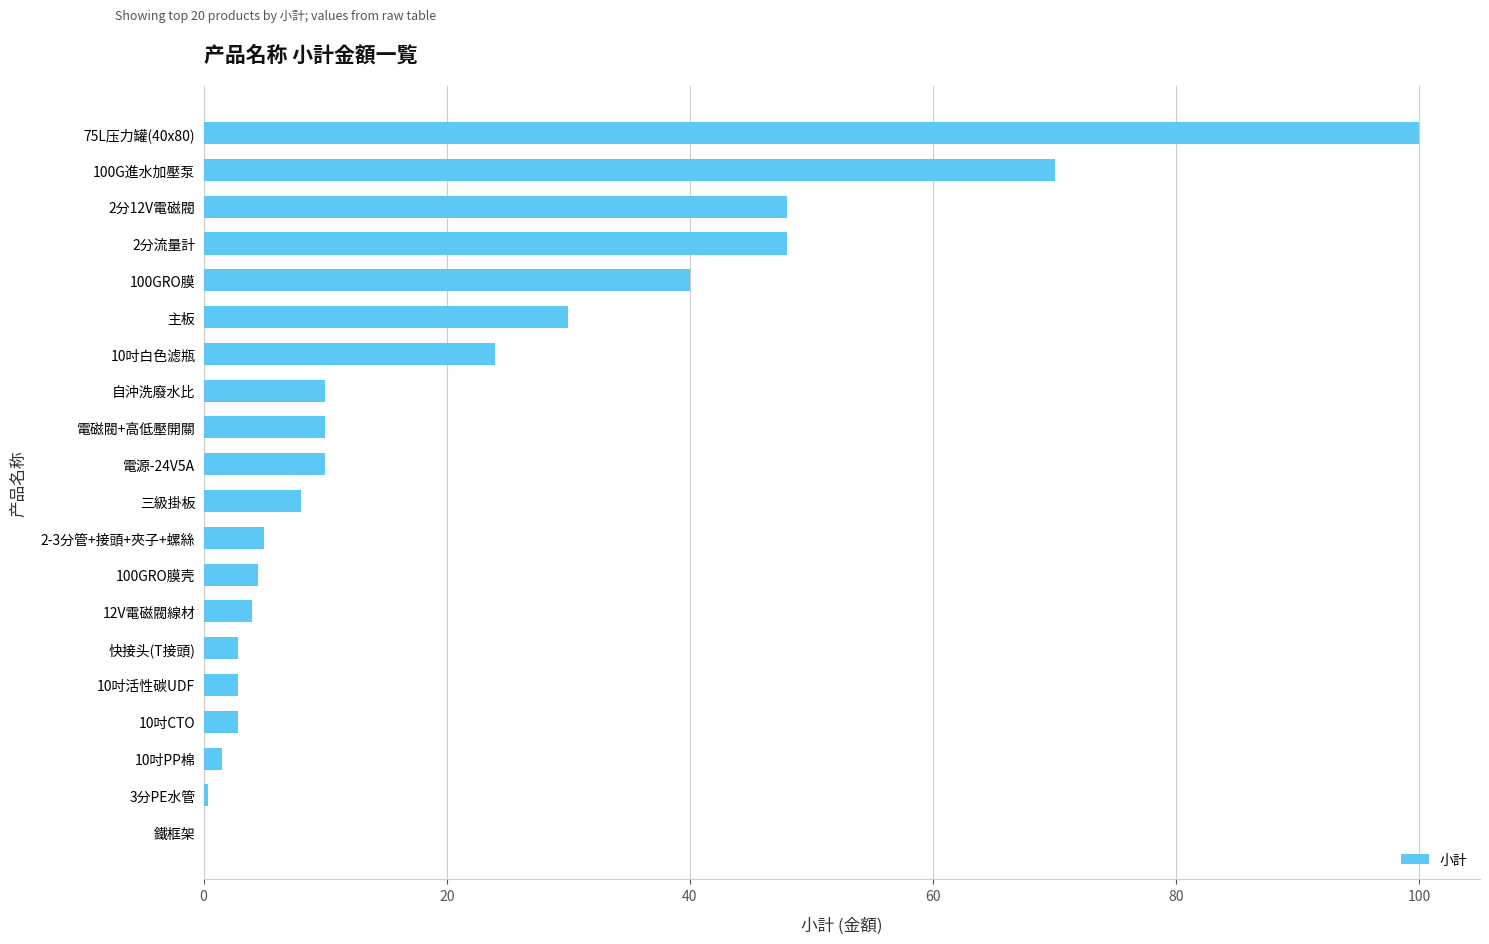

Is it true that the value at 電源-24V5A is 10.0?

True